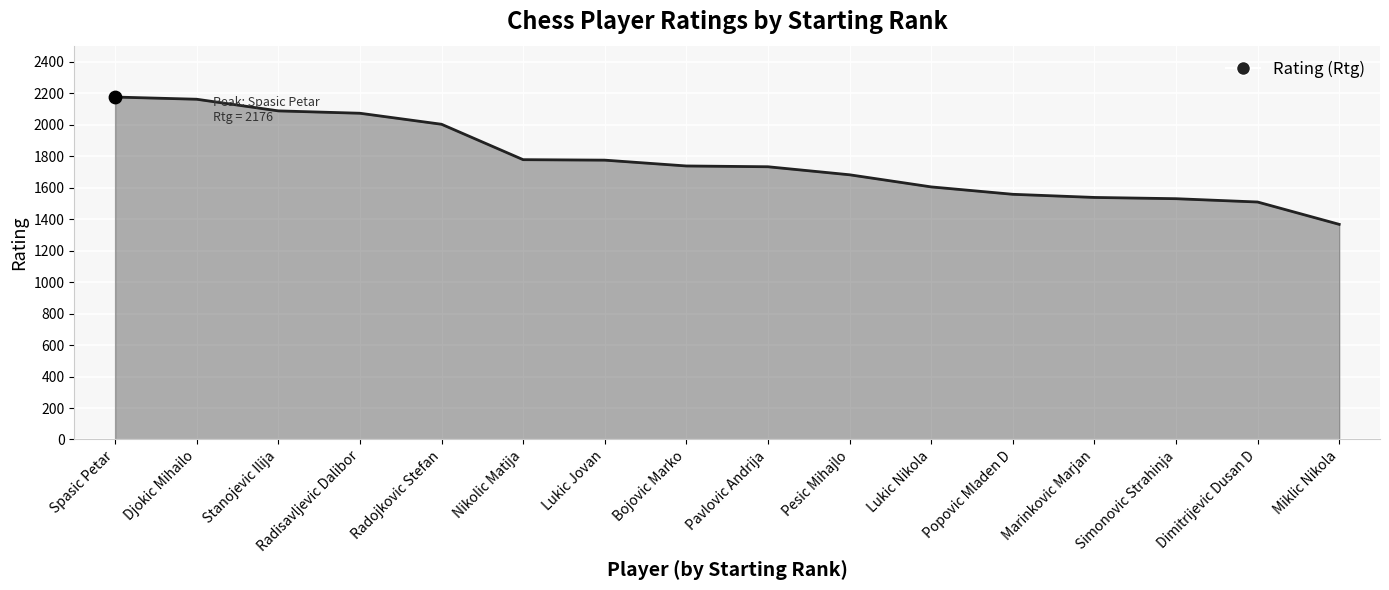

Between Marinkovic Marjan and Bojovic Marko, which is larger?

Bojovic Marko